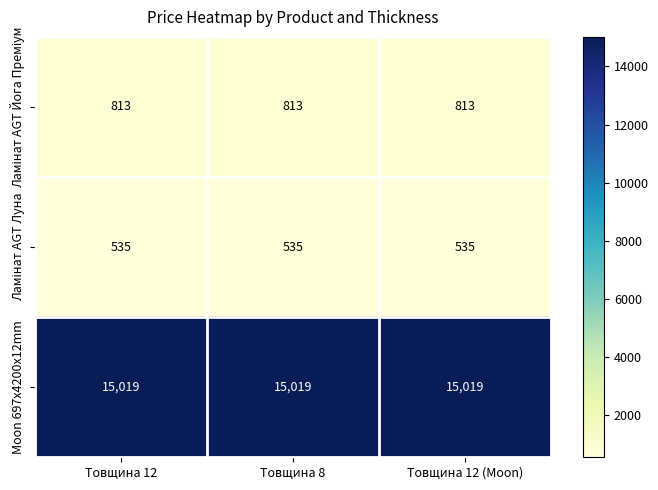

The Moon 697x4200x12mm series shows 15019 at Товщина 12. True or false?

True